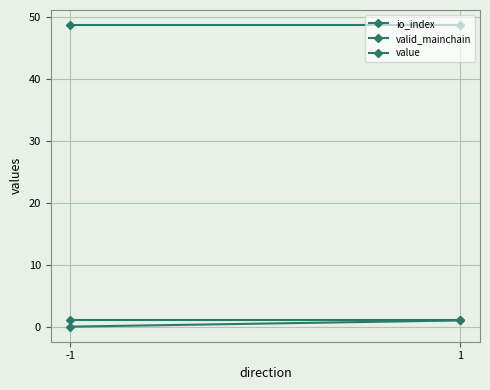

What is the value of the io_index point at the 2nd from the left?

1.0